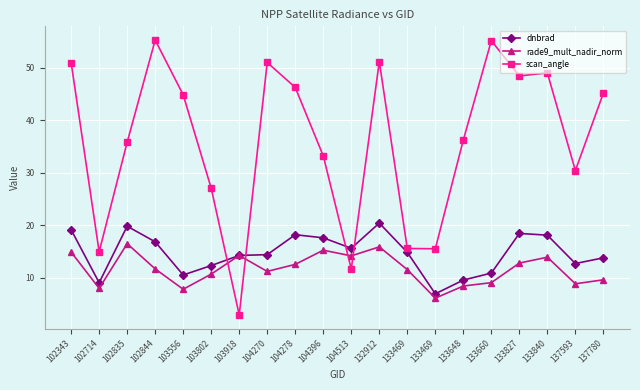

Is this an area chart (filled region under the line)?

No